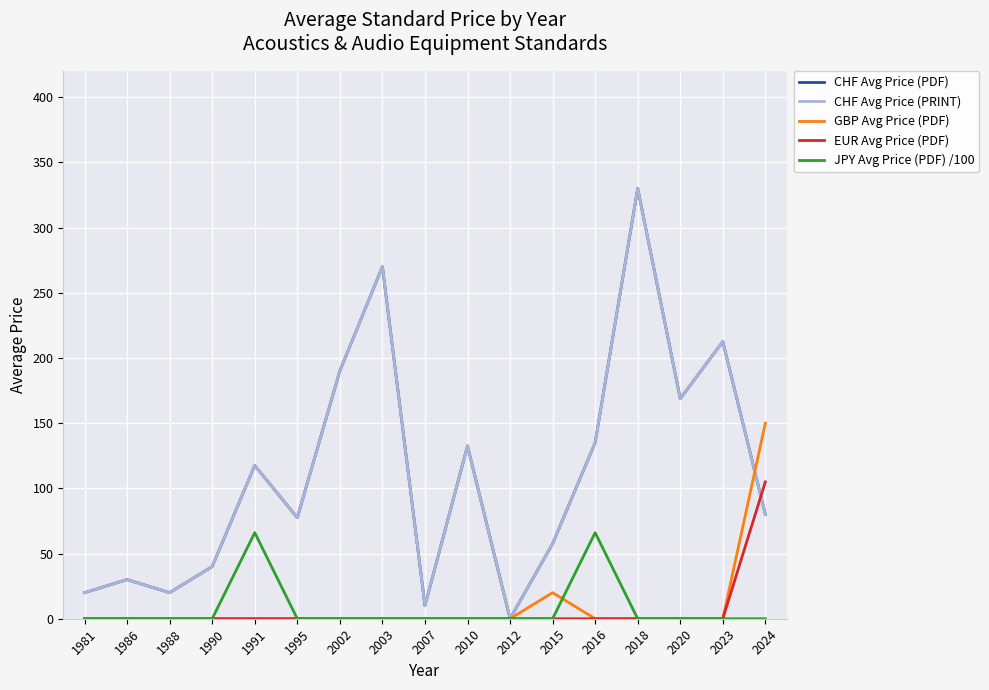

Reading left to right, transcribe all the data shown in this chart.

CHF Avg Price (PDF): 1981=20.0	1986=30.0	1988=20.0	1990=40.0	1991=117.5	1995=77.5	2002=190.0	2003=270.0	2007=10.0	2010=132.5	2012=0.0	2015=57.5	2016=135.0	2018=330.0	2020=168.8	2023=212.5	2024=80.0
CHF Avg Price (PRINT): 1981=20.0	1986=30.0	1988=20.0	1990=40.0	1991=117.5	1995=77.5	2002=190.0	2003=270.0	2007=10.0	2010=132.5	2012=0.0	2015=57.5	2016=135.0	2018=330.0	2020=168.8	2023=212.5	2024=80.0
GBP Avg Price (PDF): 1981=0.0	1986=0.0	1988=0.0	1990=0.0	1991=0.0	1995=0.0	2002=0.0	2003=0.0	2007=0.0	2010=0.0	2012=0.0	2015=20.0	2016=0.0	2018=0.0	2020=0.0	2023=0.0	2024=150.0
EUR Avg Price (PDF): 1981=0.0	1986=0.0	1988=0.0	1990=0.0	1991=0.0	1995=0.0	2002=0.0	2003=0.0	2007=0.0	2010=0.0	2012=0.0	2015=0.0	2016=0.0	2018=0.0	2020=0.0	2023=0.0	2024=105.0
JPY Avg Price (PDF) /100: 1981=0.0	1986=0.0	1988=0.0	1990=0.0	1991=66.0	1995=0.0	2002=0.0	2003=0.0	2007=0.0	2010=0.0	2012=0.0	2015=0.0	2016=66.0	2018=0.0	2020=0.0	2023=0.0	2024=0.0